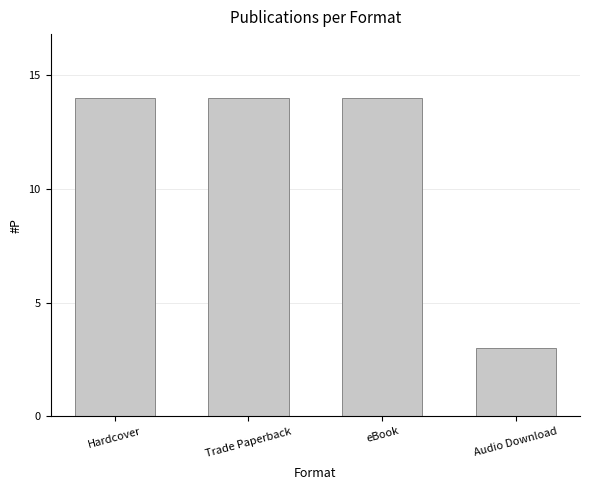

What is the difference between the values at Hardcover and Audio Download?

11